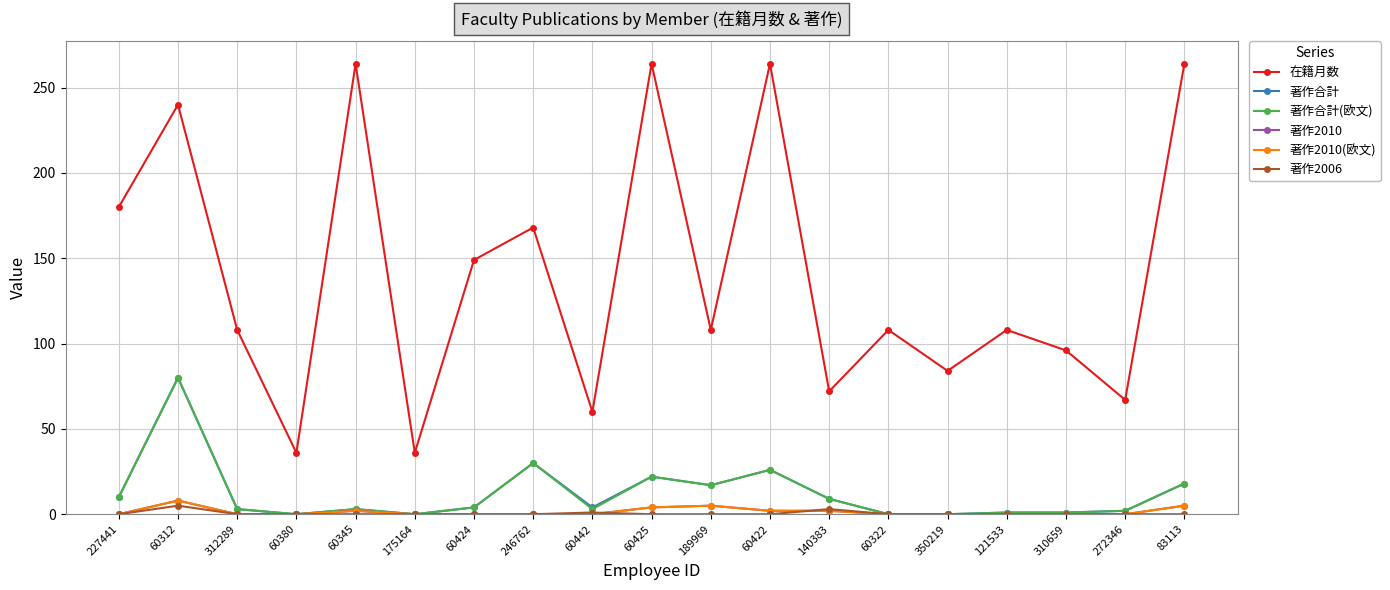

Does the chart have visible grid lines?

Yes